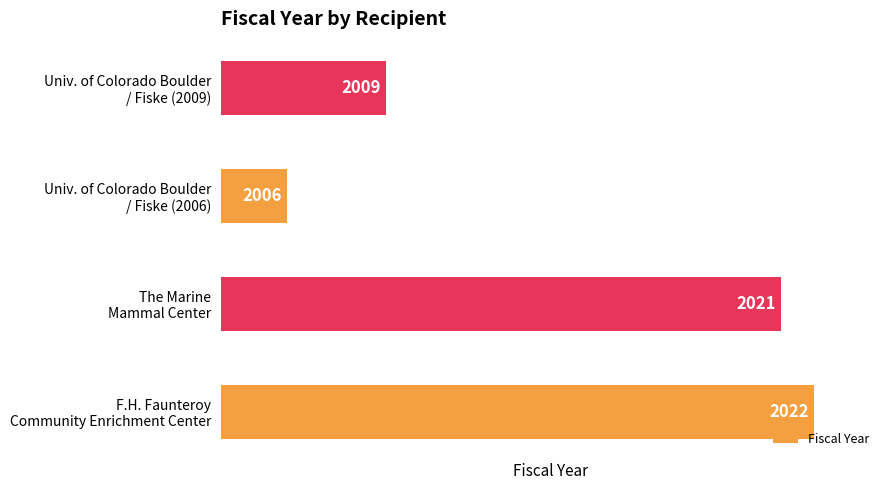

What is the smallest value displayed?

2006